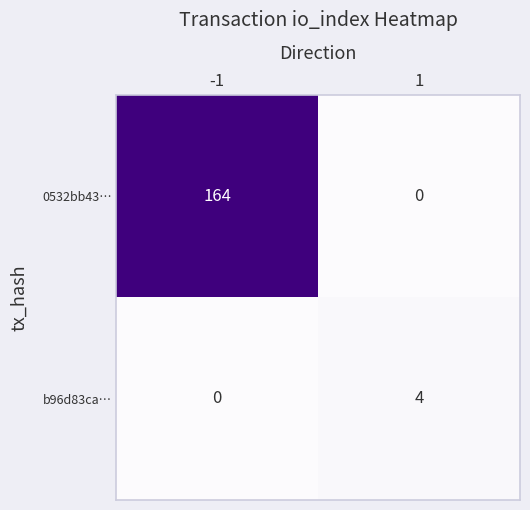

How many positive values does the 0532bb43… series have?

1